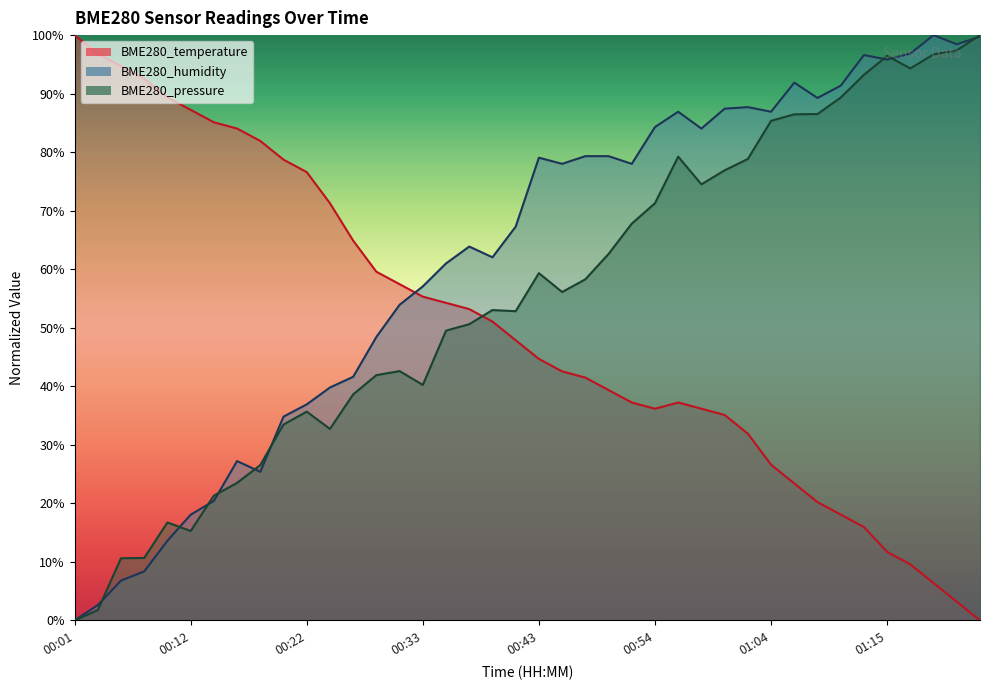

What is the total value across all series at 00:01?

100.0